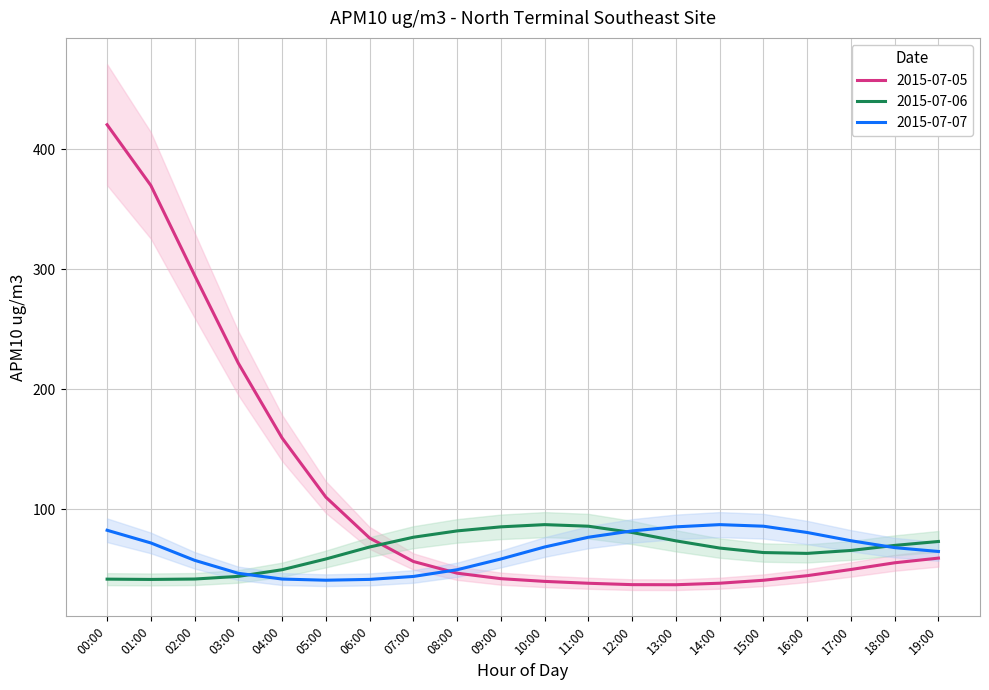

What is the difference between the second highest and second lowest values in the 2015-07-07 series?

44.3